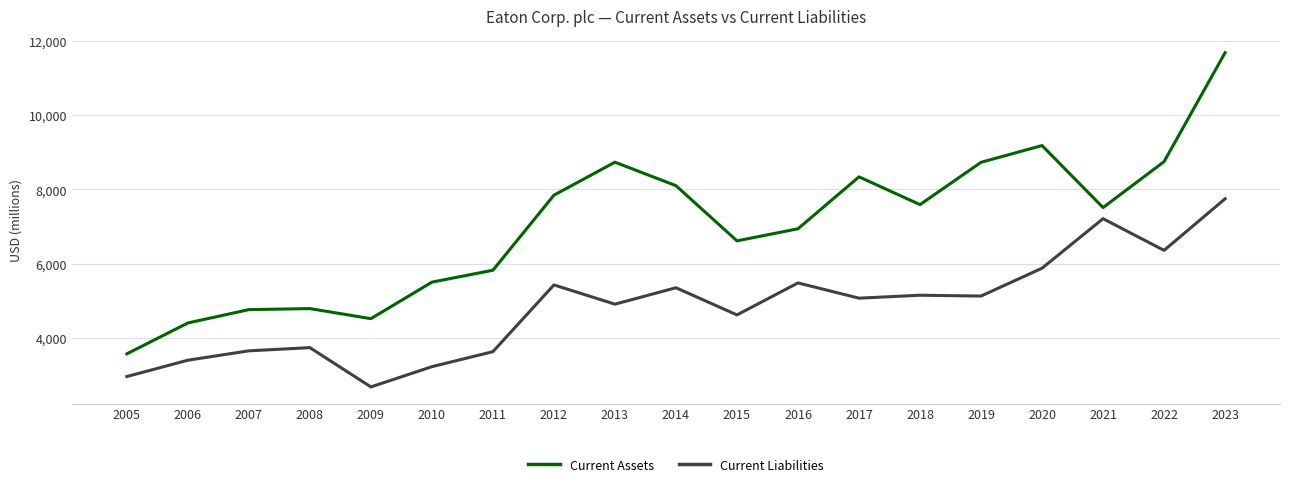

The Current Liabilities series shows 2504 at 2021. True or false?

False